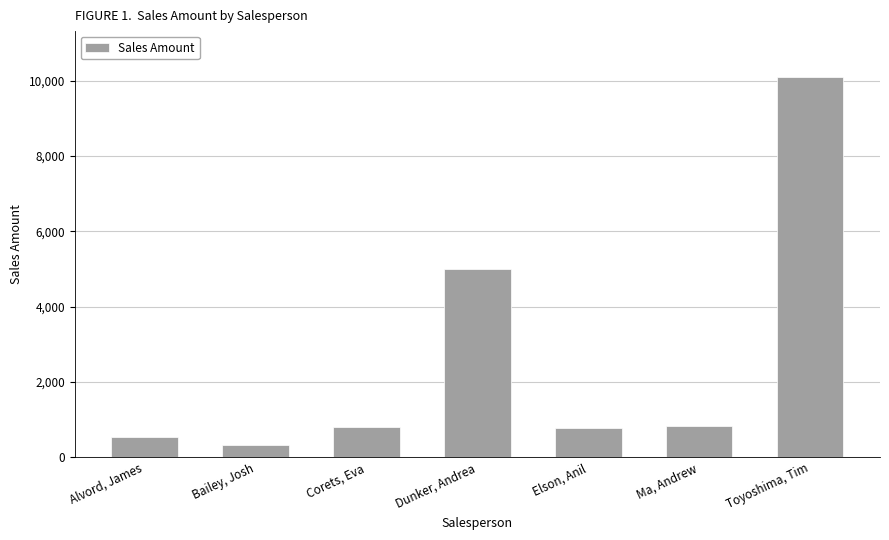

Is it true that the value at Elson, Anil is 788.2?

True